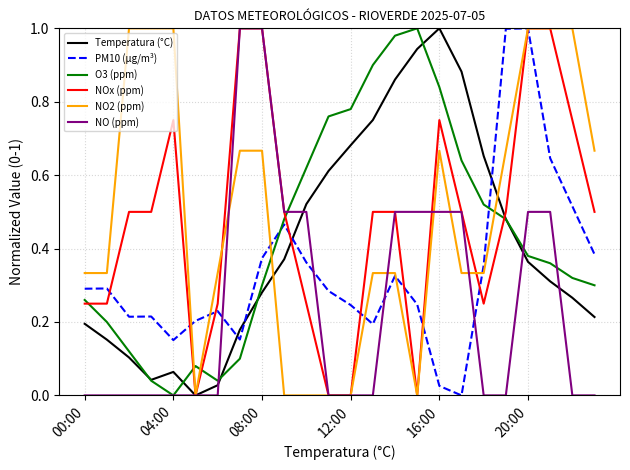

After their last crossing, which series has the higher values: PM10 (µg/m³) or NO (ppm)?

PM10 (µg/m³)